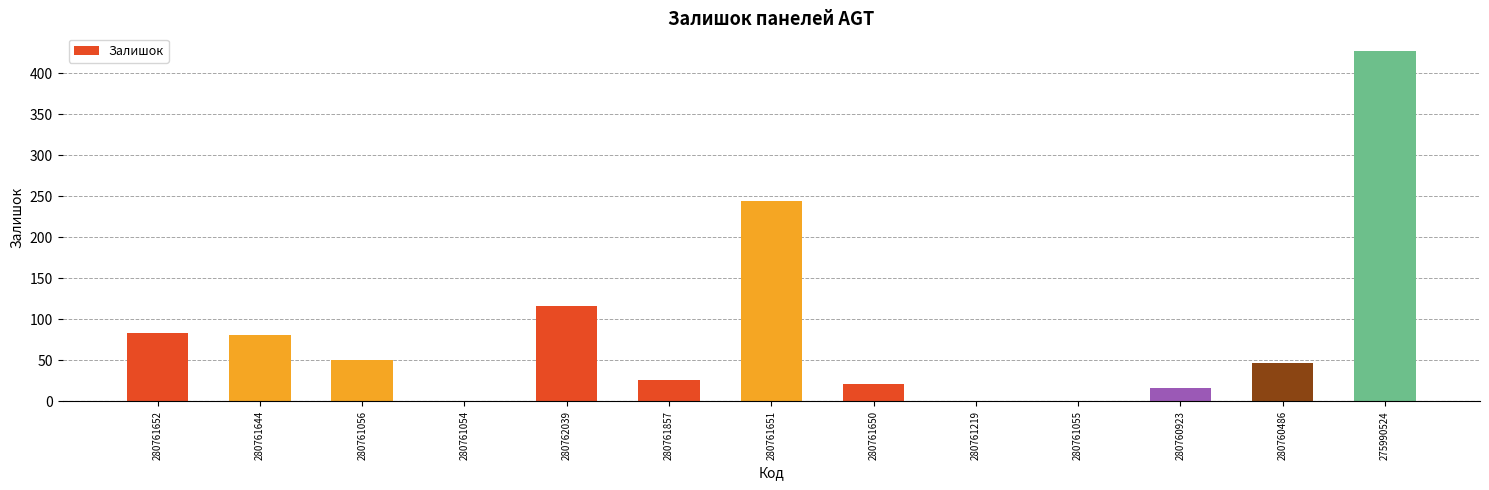

What is the change in value from 280761857 to 280761219?

-26